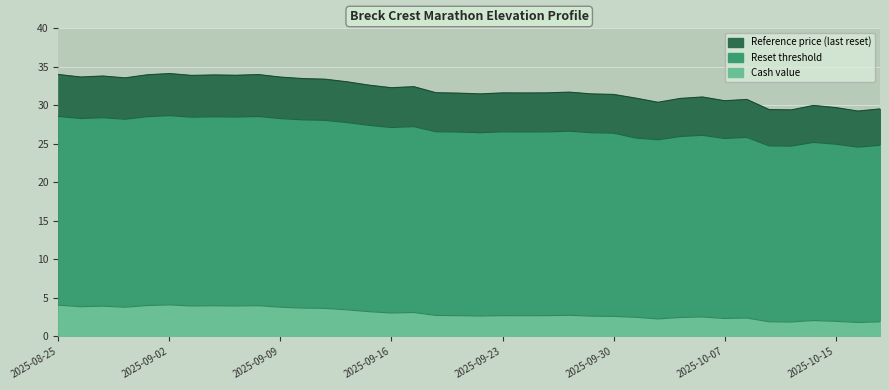

What is the label of the 22nd point from the left?

2025-09-24